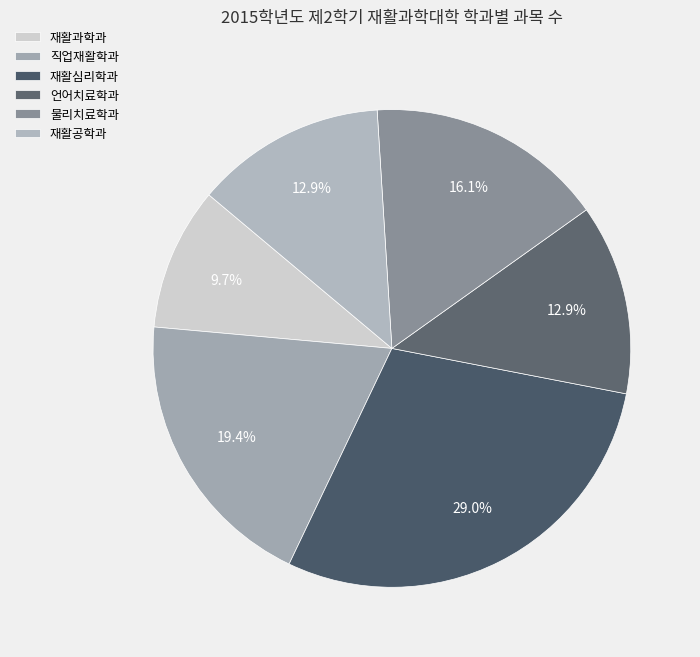

To the nearest percent, what is the combined percentage of 언어치료학과 and 재활심리학과?

42%